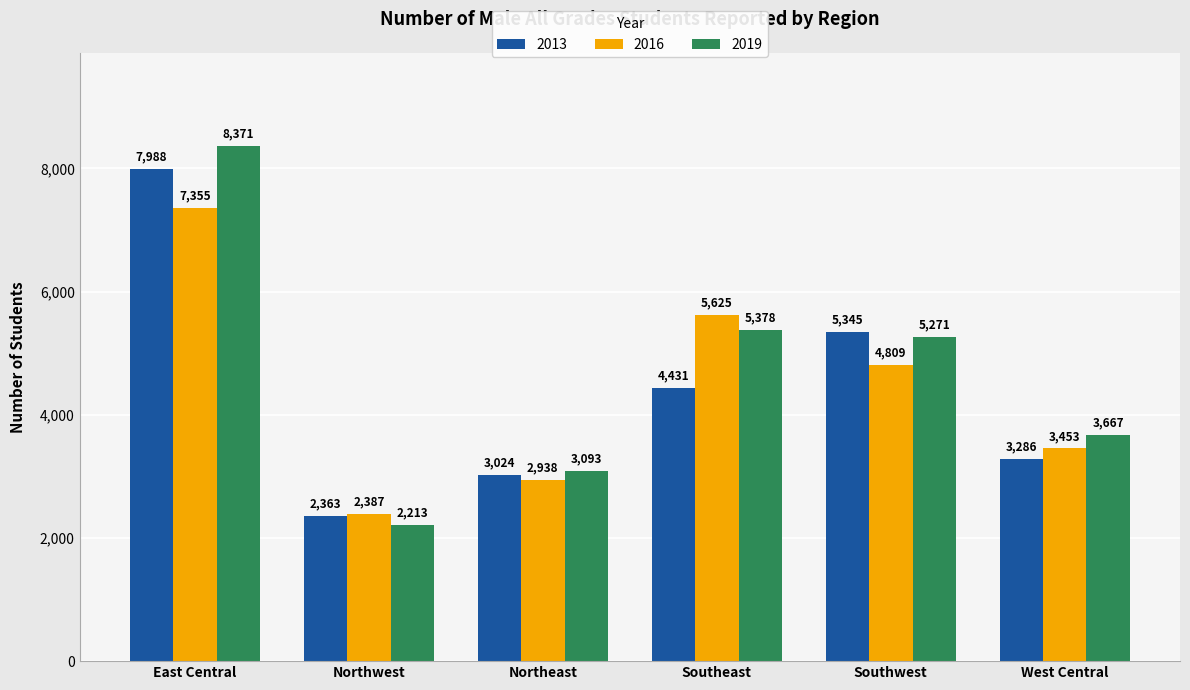

Rank the series by their maximum value, from highest to lowest.

2019, 2013, 2016